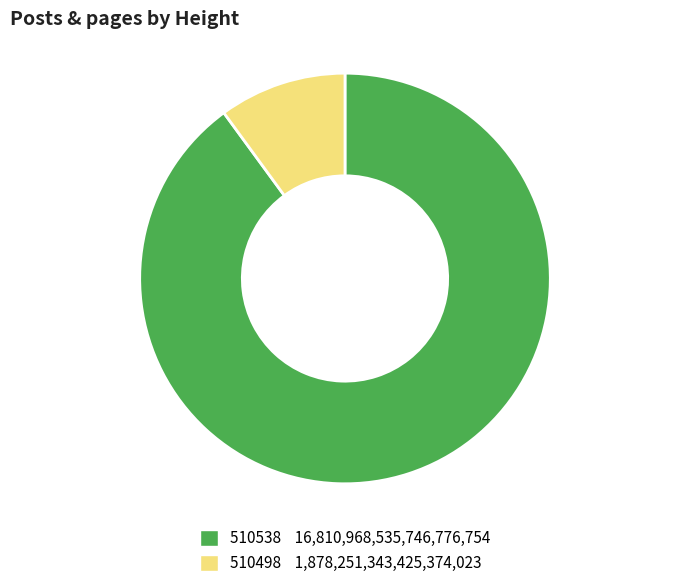

Does any single category account for the majority?

Yes